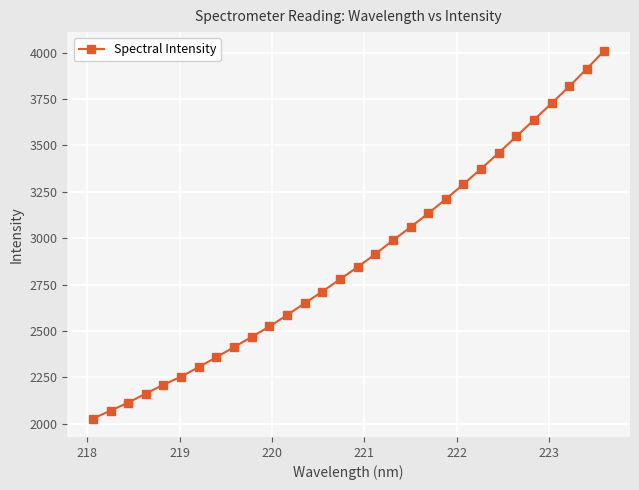

What is the value of the 15th point from the left?

2779.4